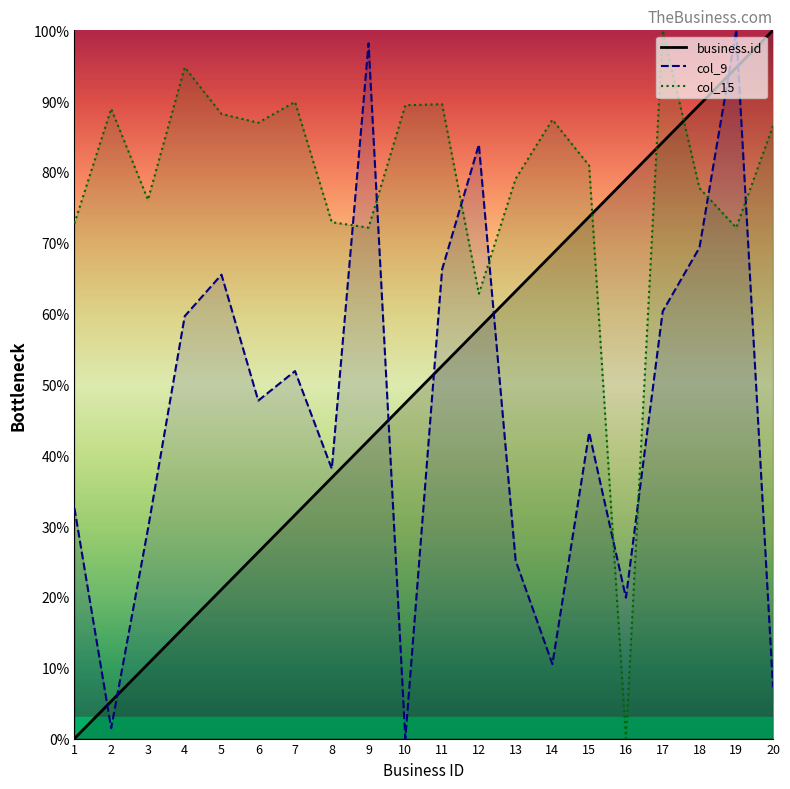

Rank the categories by business.id value from lowest to highest.

1, 2, 3, 4, 5, 6, 7, 8, 9, 10, 11, 12, 13, 14, 15, 16, 17, 18, 19, 20